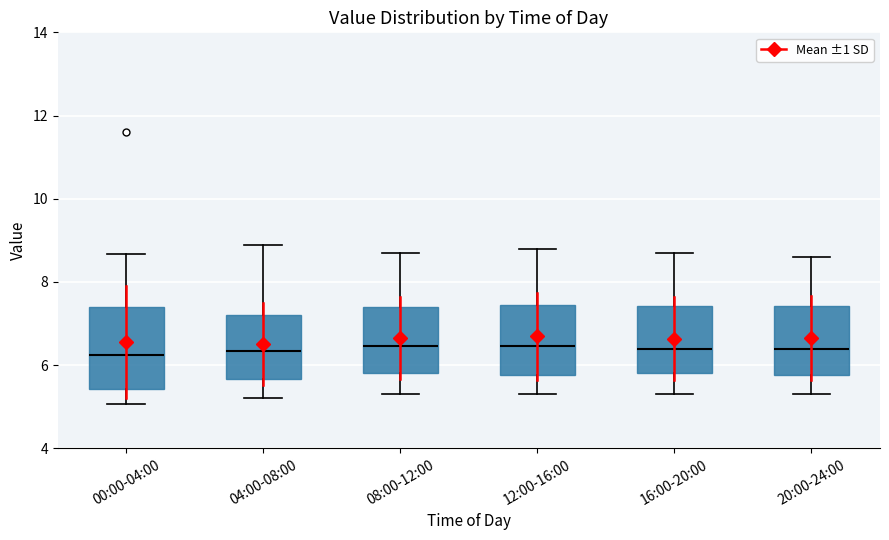

Reading left to right, read every box against the y-axis: the position of its median line, the range the box covers, and the ends of its whiskers. The values are not printed on the chart, so give them approximately, as read against the axis.

00:00-04:00: median 6.2, box 5.4 to 7.4, whiskers 5.0 to 8.6
04:00-08:00: median 6.4, box 5.6 to 7.2, whiskers 5.2 to 9.0
08:00-12:00: median 6.4, box 5.8 to 7.4, whiskers 5.4 to 8.8
12:00-16:00: median 6.4, box 5.8 to 7.4, whiskers 5.4 to 8.8
16:00-20:00: median 6.4, box 5.8 to 7.4, whiskers 5.4 to 8.8
20:00-24:00: median 6.4, box 5.8 to 7.4, whiskers 5.4 to 8.6